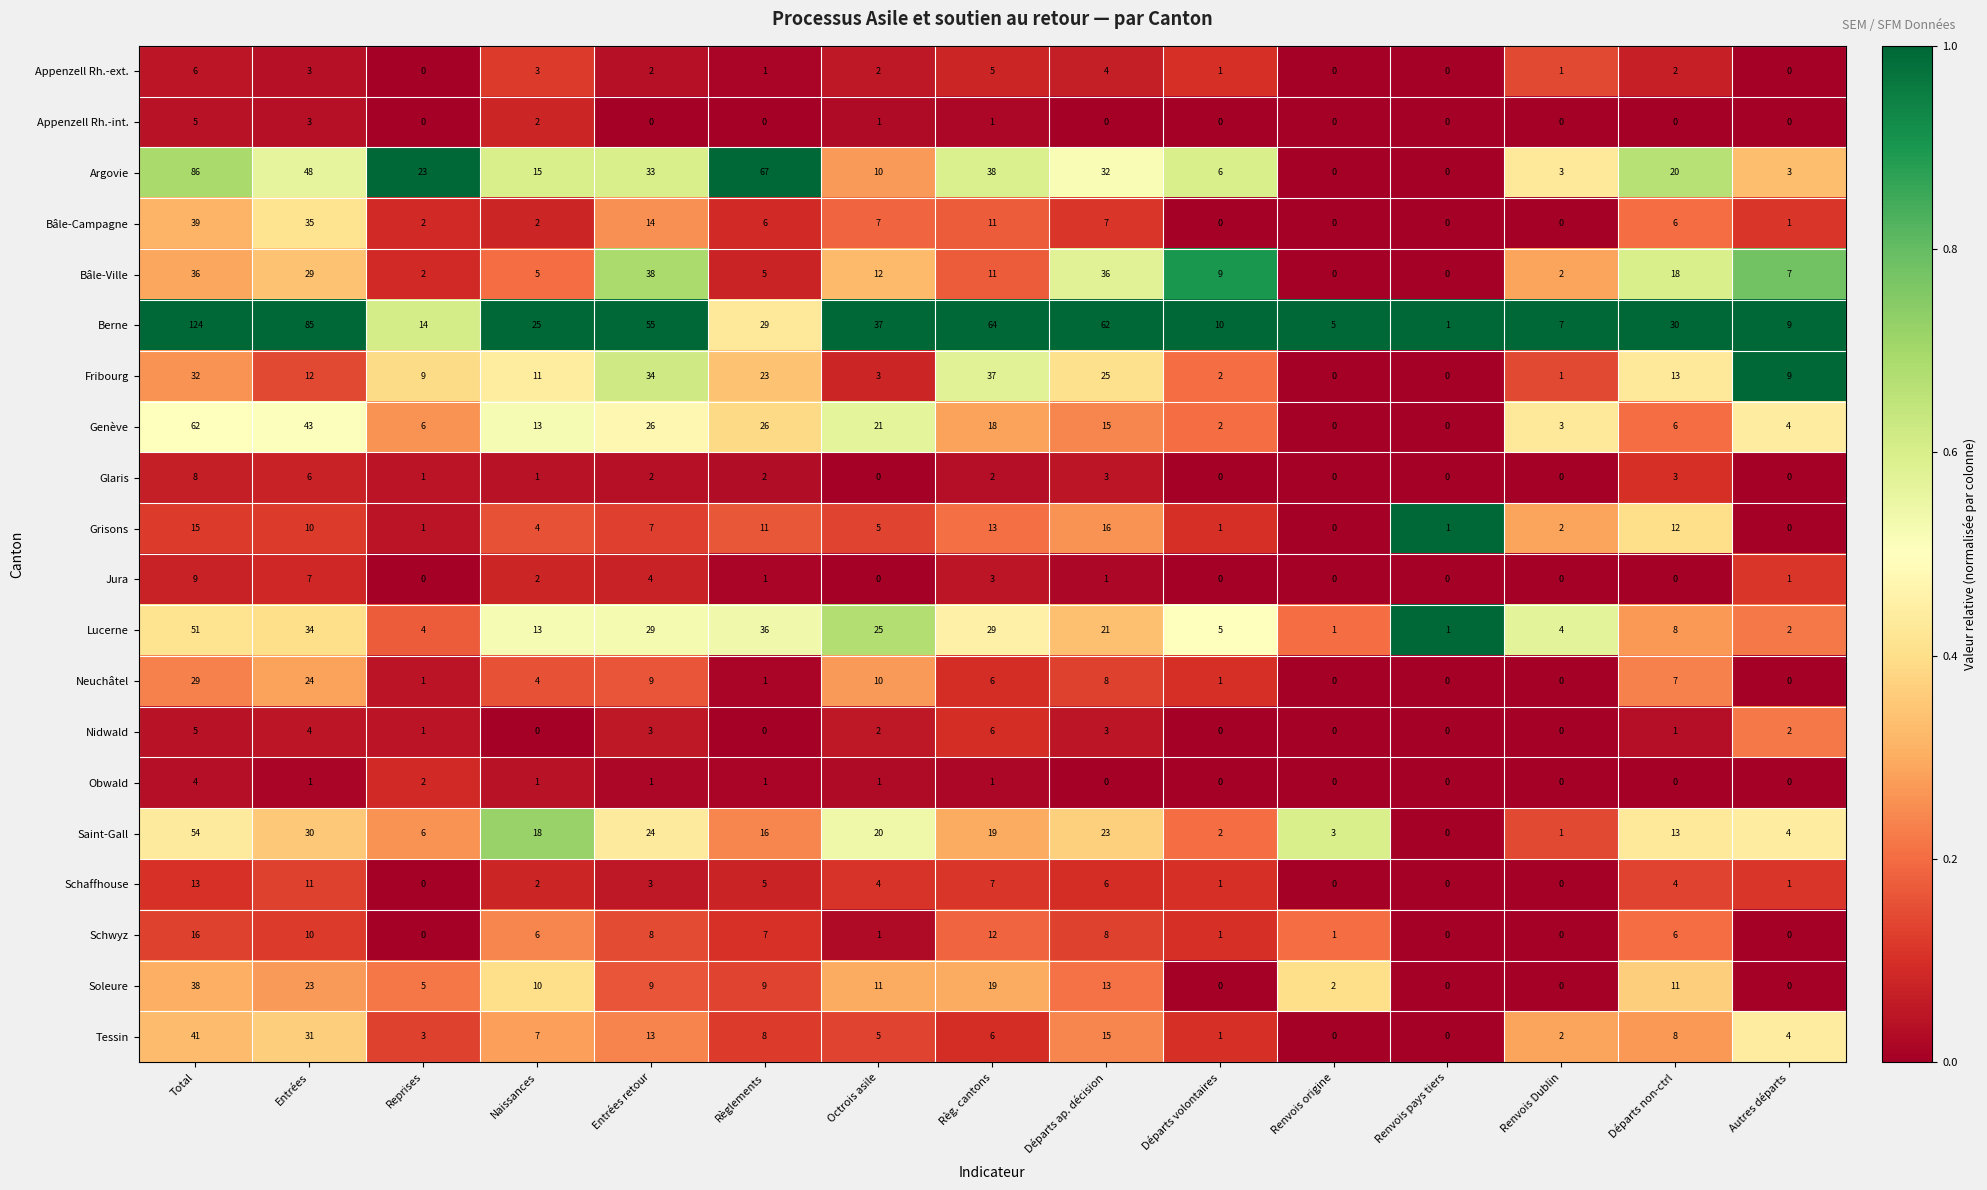

What is the difference between the maximum and minimum values in the Tessin series?

41